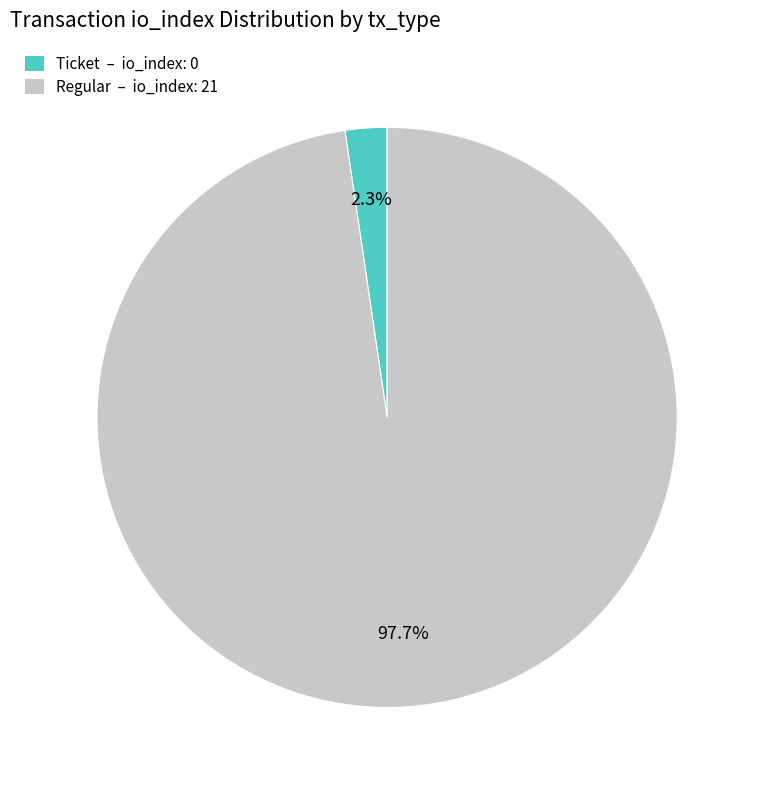

Is there a majority slice in this chart?

Yes